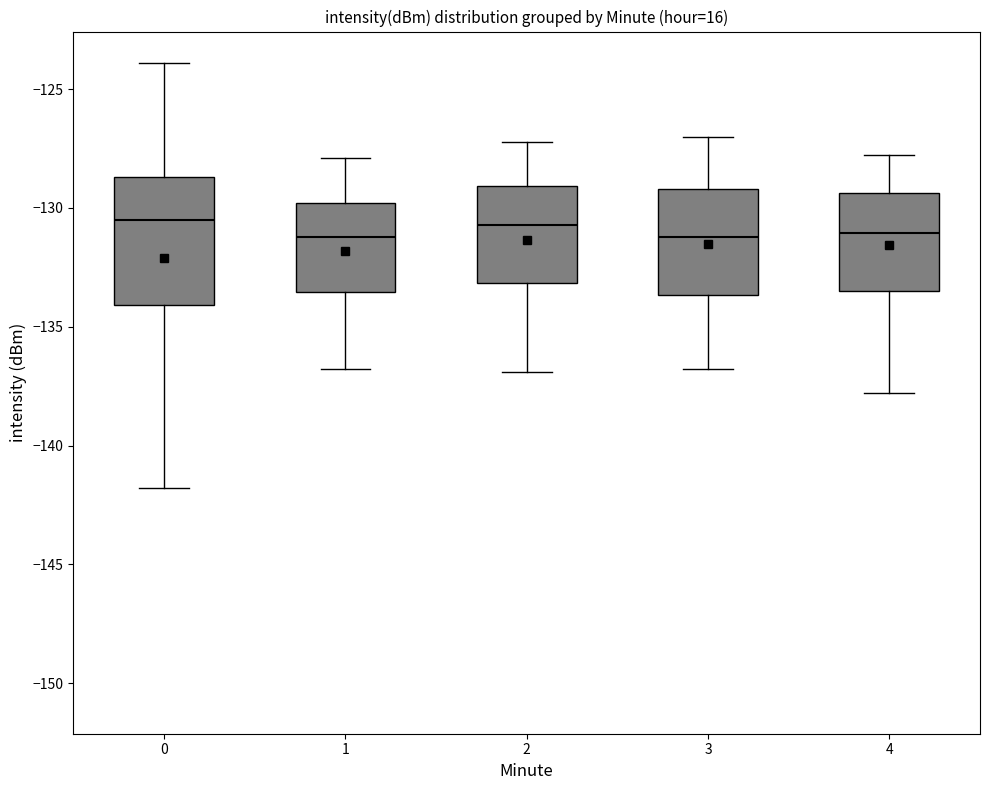

Reading left to right, read every box against the y-axis: the position of its median line, the range the box covers, and the ends of its whiskers. The values are not printed on the chart, so give them approximately, as read against the axis.

0: median -130.5, box -134.0 to -128.5, whiskers -142.0 to -124.0
1: median -131.0, box -133.5 to -130.0, whiskers -137.0 to -128.0
2: median -130.5, box -133.0 to -129.0, whiskers -137.0 to -127.0
3: median -131.0, box -133.5 to -129.0, whiskers -137.0 to -127.0
4: median -131.0, box -133.5 to -129.5, whiskers -138.0 to -128.0